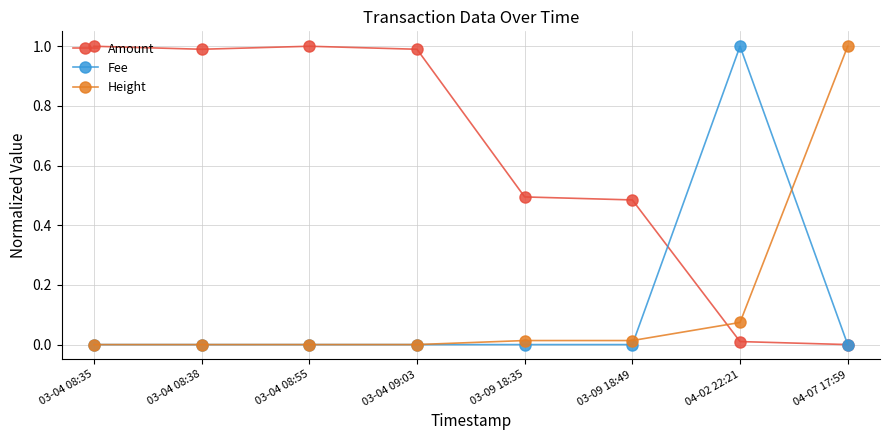

What is the maximum value shown in the chart?

1.0